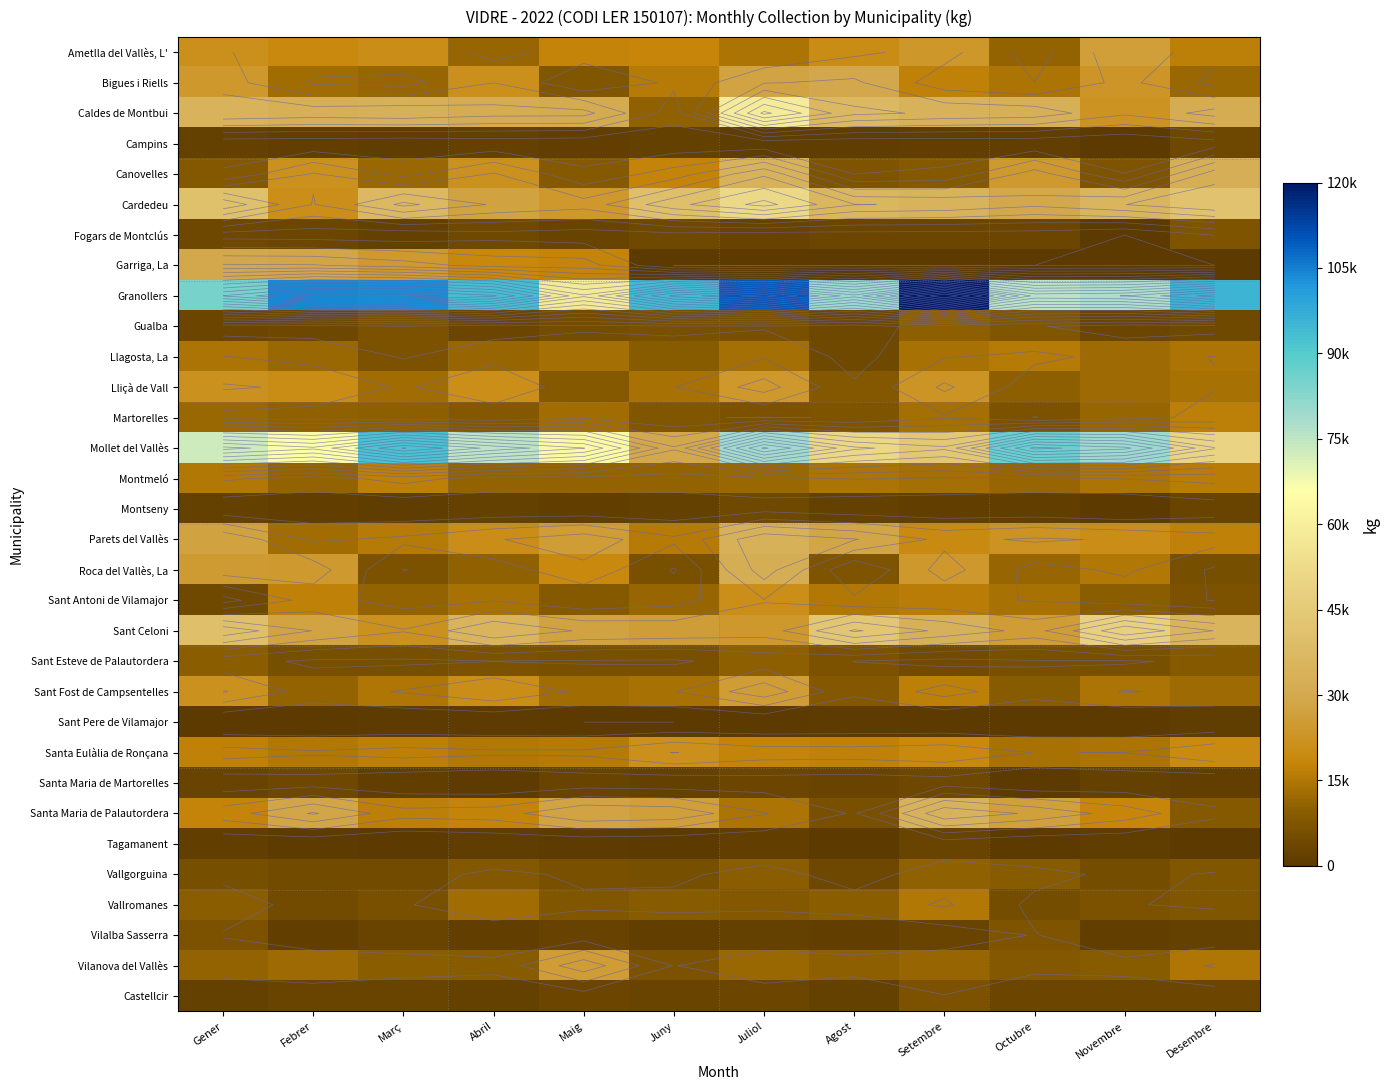

Which series changed the most between Gener and Setembre?

Granollers